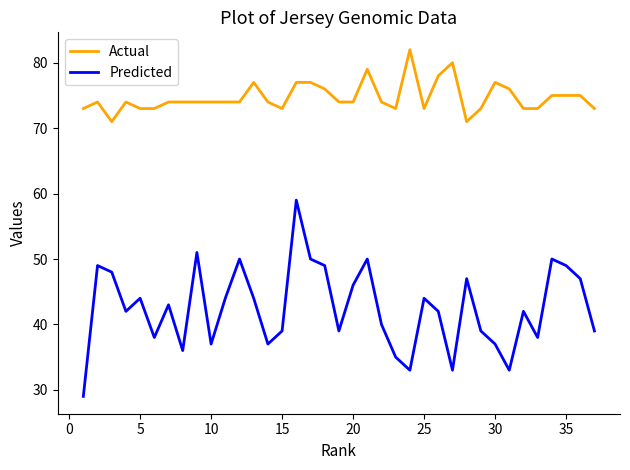

What is the maximum value shown in the chart?

82